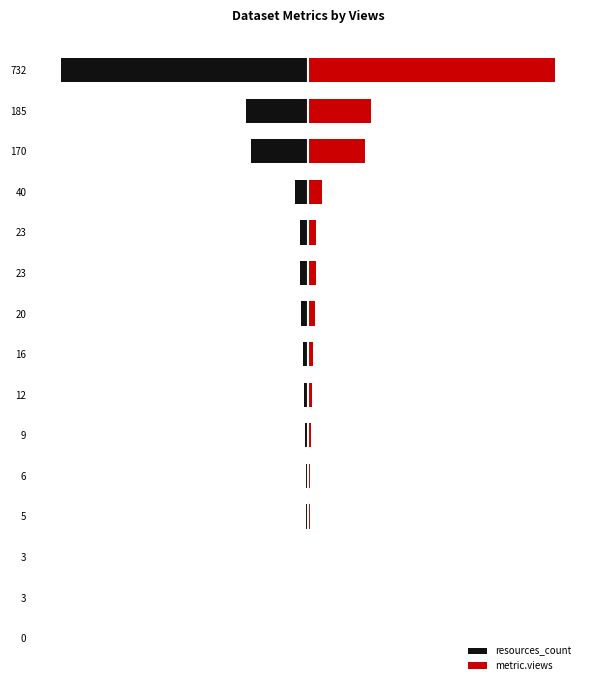

Does the chart contain stacked bars?

No